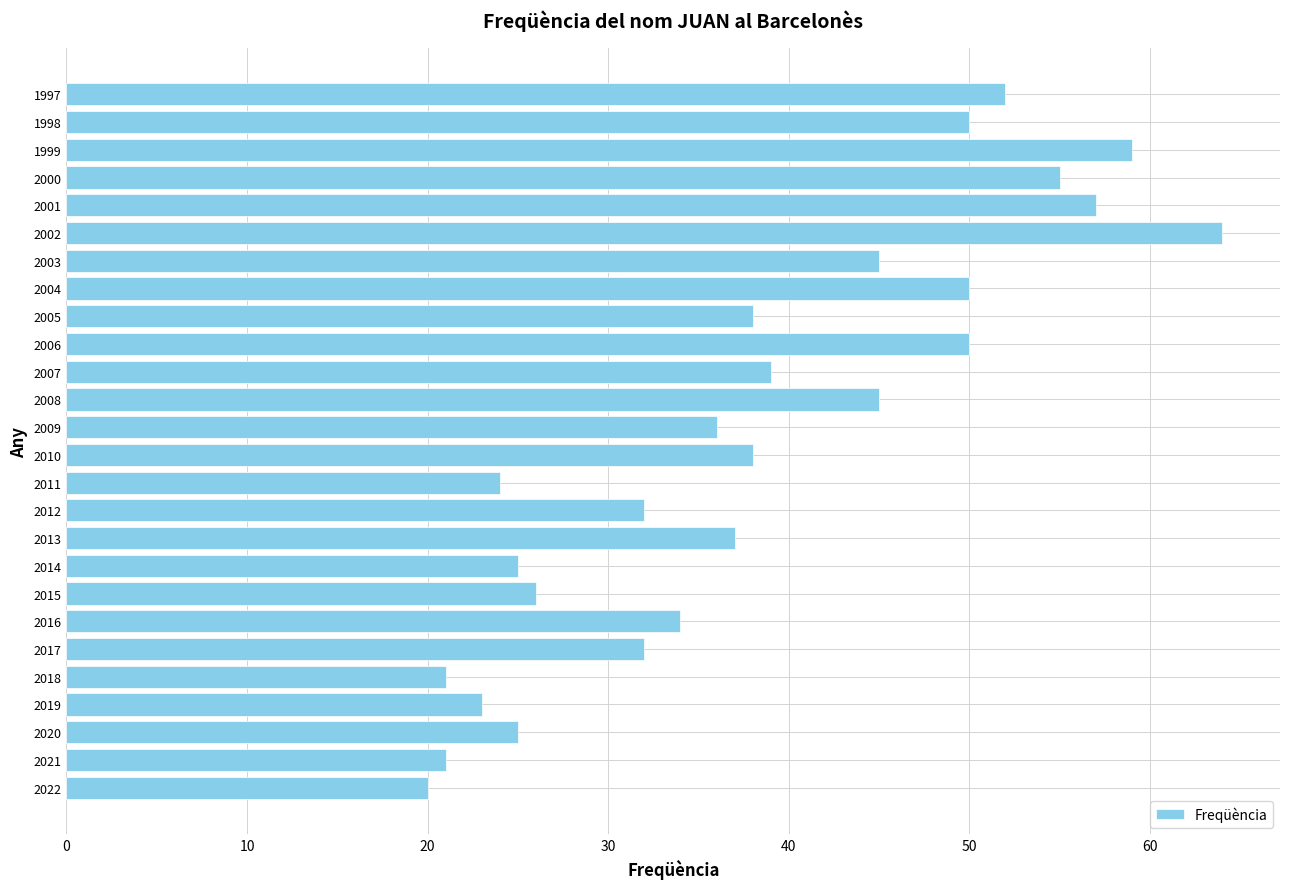

What is the average value?

38